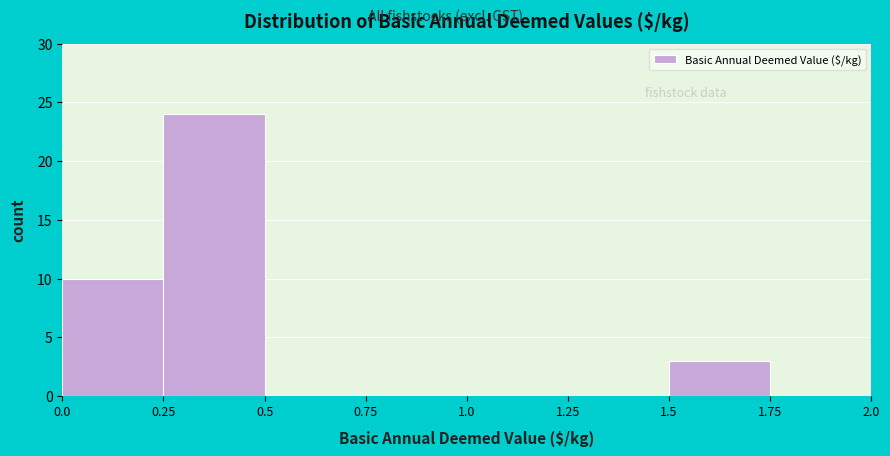

Reading left to right, list every bar in this chart as the range it spans on the x-axis followed by its height. The values are not printed on the chart, so give them approximately, as read against the axis.

0.0 to 0.25: 10
0.25 to 0.5: 24
0.5 to 0.75: 0
0.75 to 1.0: 0
1.0 to 1.25: 0
1.25 to 1.5: 0
1.5 to 1.75: 3
1.75 to 2.0: 0